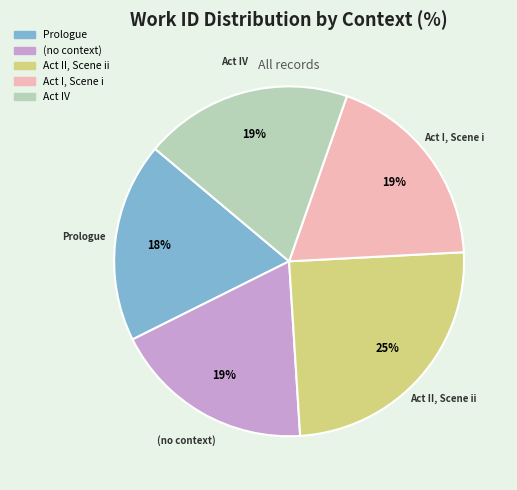

To the nearest percent, what portion does (no context) represent?

19%